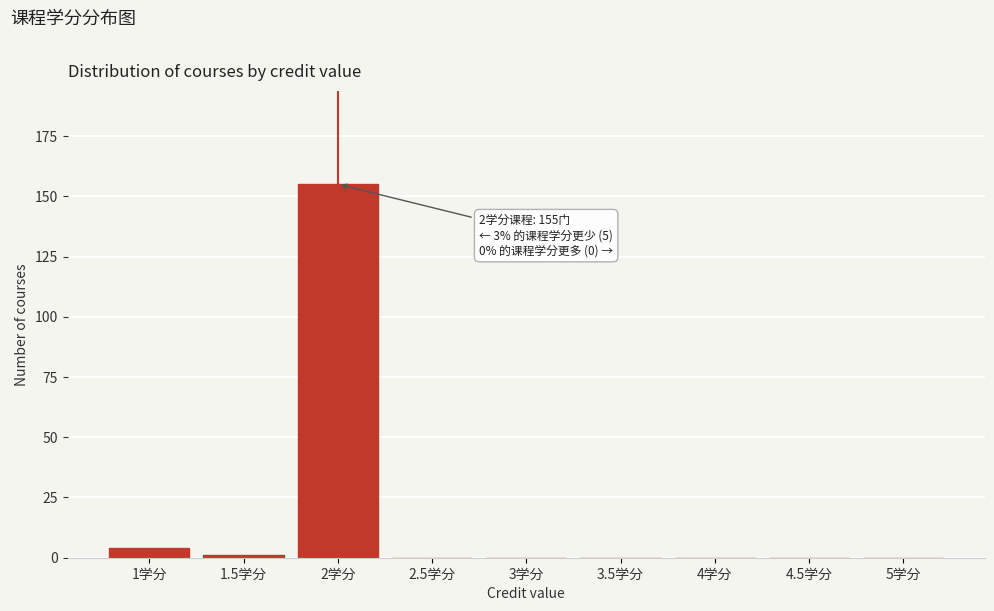

Reading left to right, extract all data points from this chart.

1学分=4	1.5学分=1	2学分=155	2.5学分=0	3学分=0	3.5学分=0	4学分=0	4.5学分=0	5学分=0